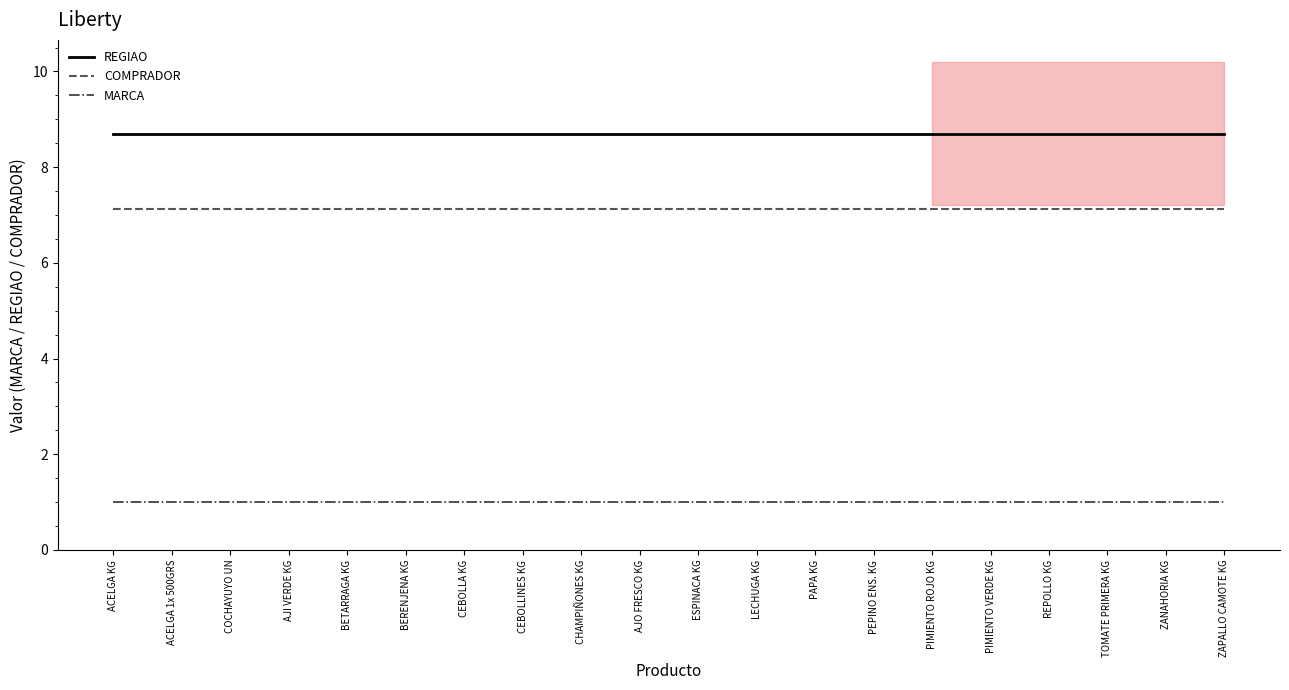

Is this an area chart (filled region under the line)?

No